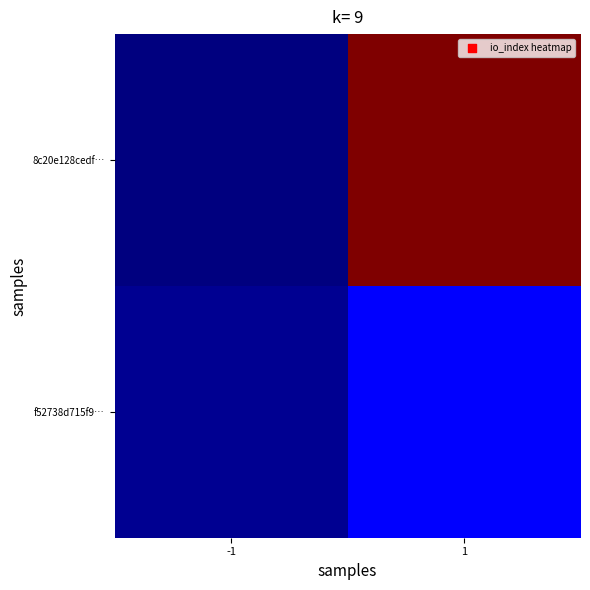

Which label corresponds to the largest value in the chart?

1